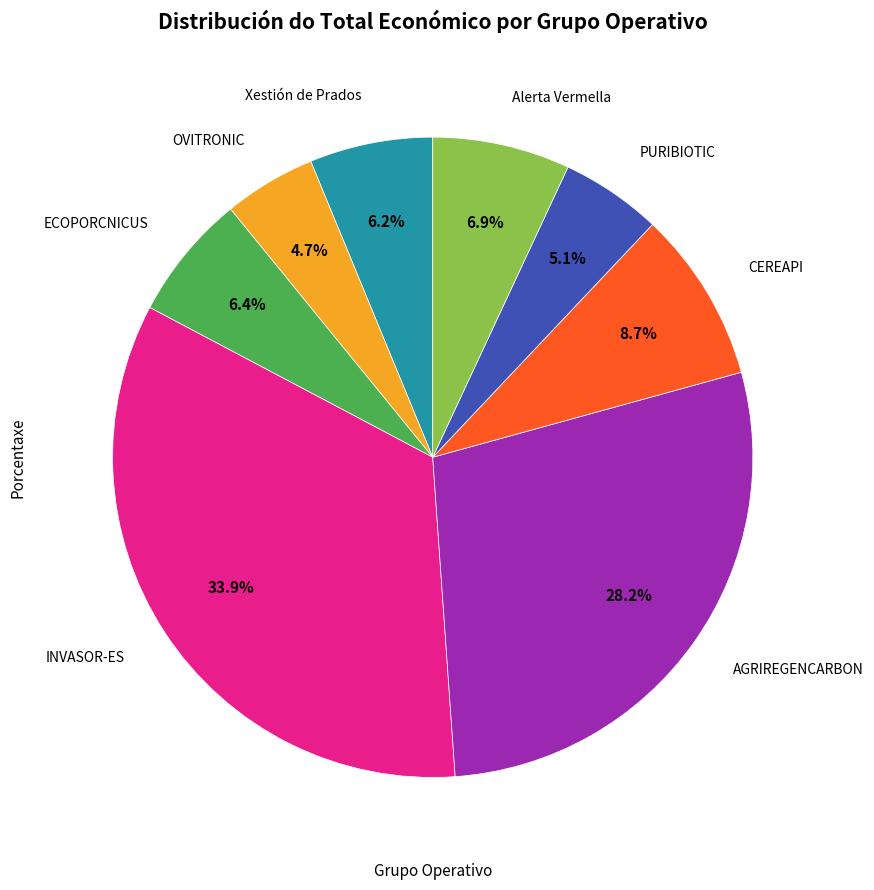

Is there a majority slice in this chart?

No